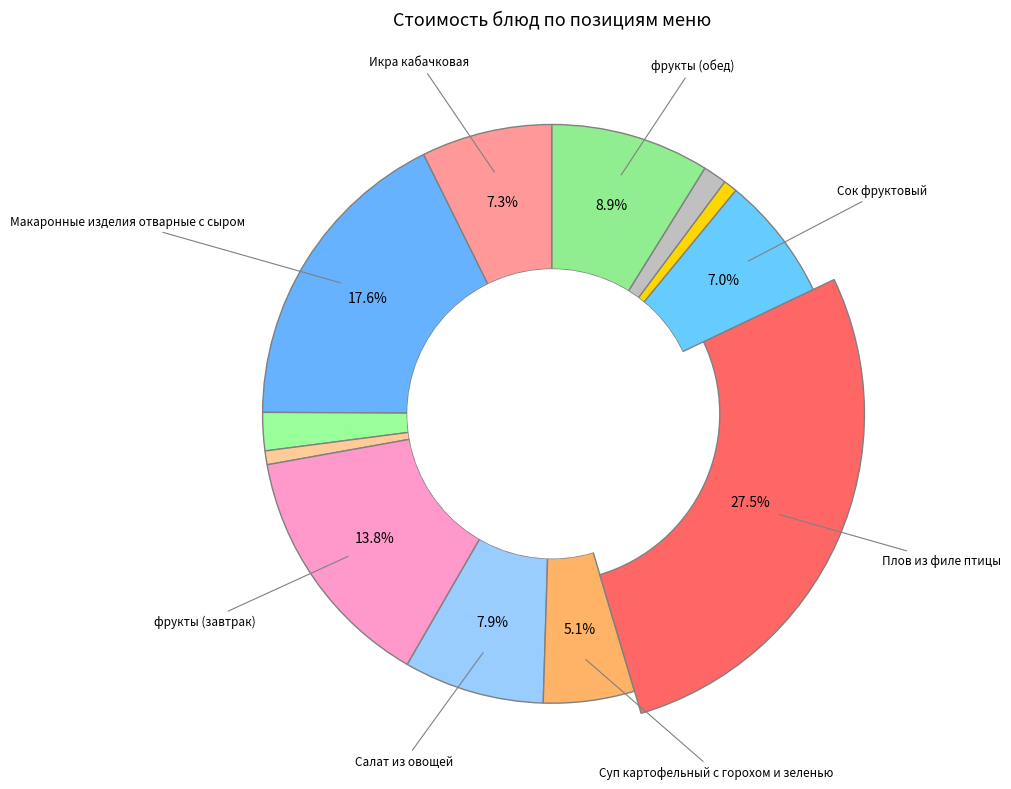

Do Батон домашний (завтрак) and Плов из филе птицы together represent more than half of the pie?

No